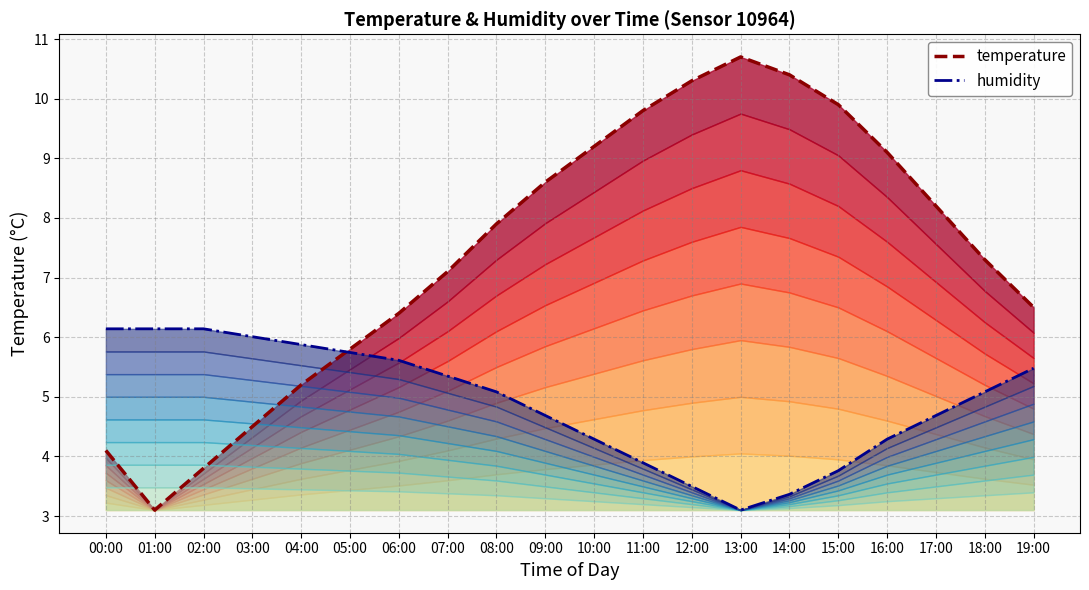

Does the chart display data point markers on the line(s)?

No